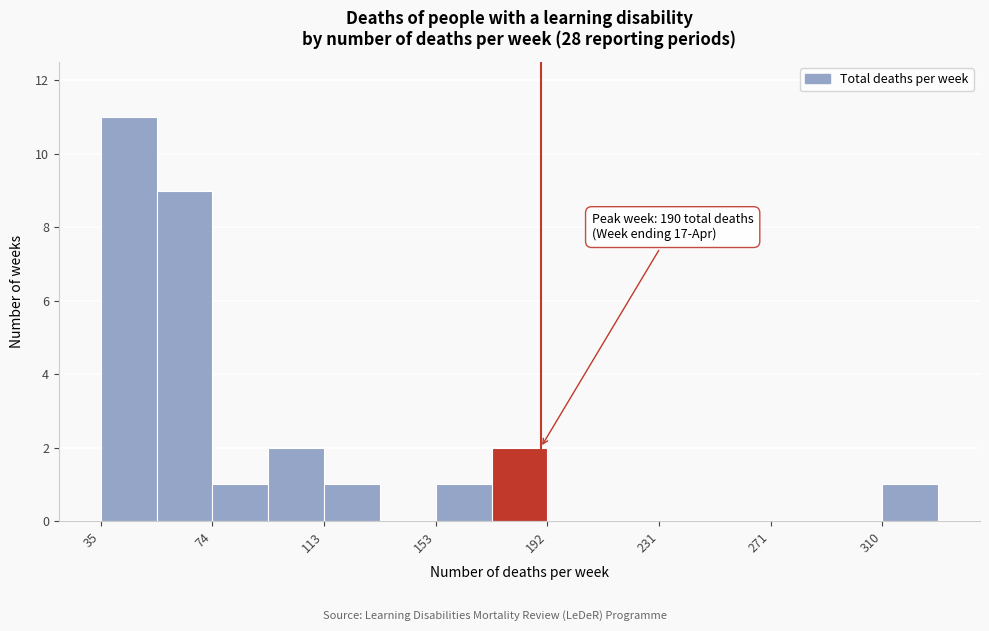

Read against the x-axis, roughly where is the centre of the tallest bar?

45